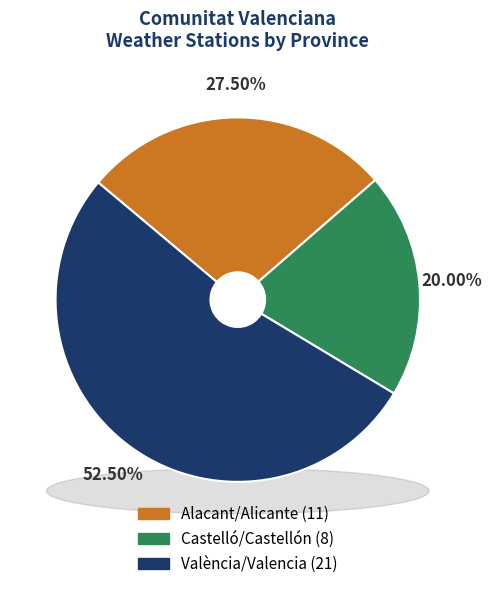

What is the largest slice in the pie chart?

València/Valencia